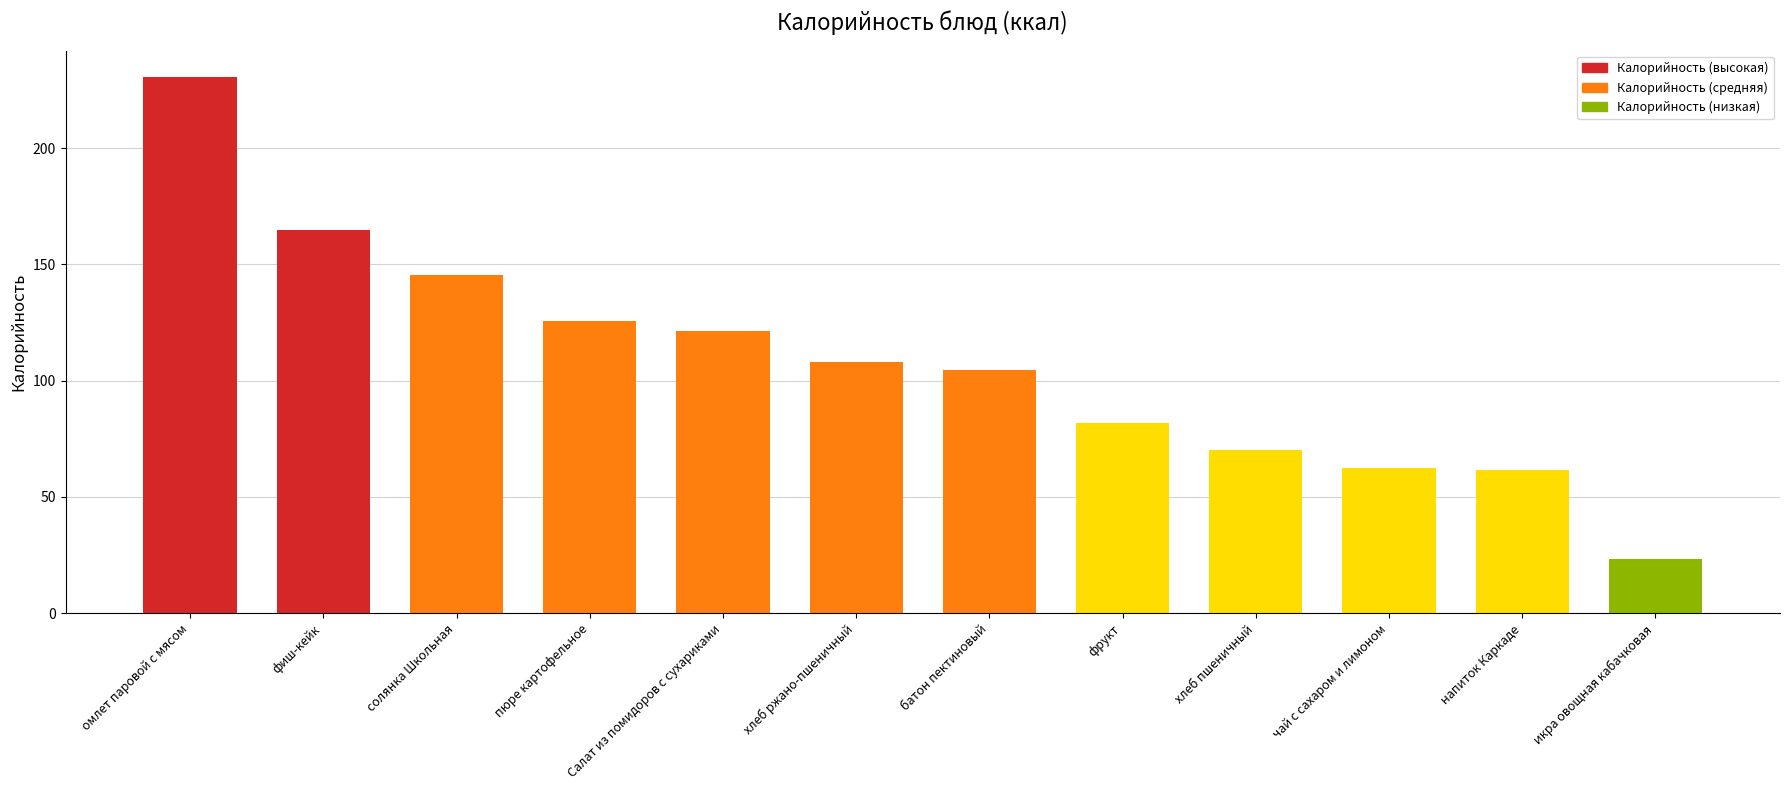

How many data points does each series have?

12